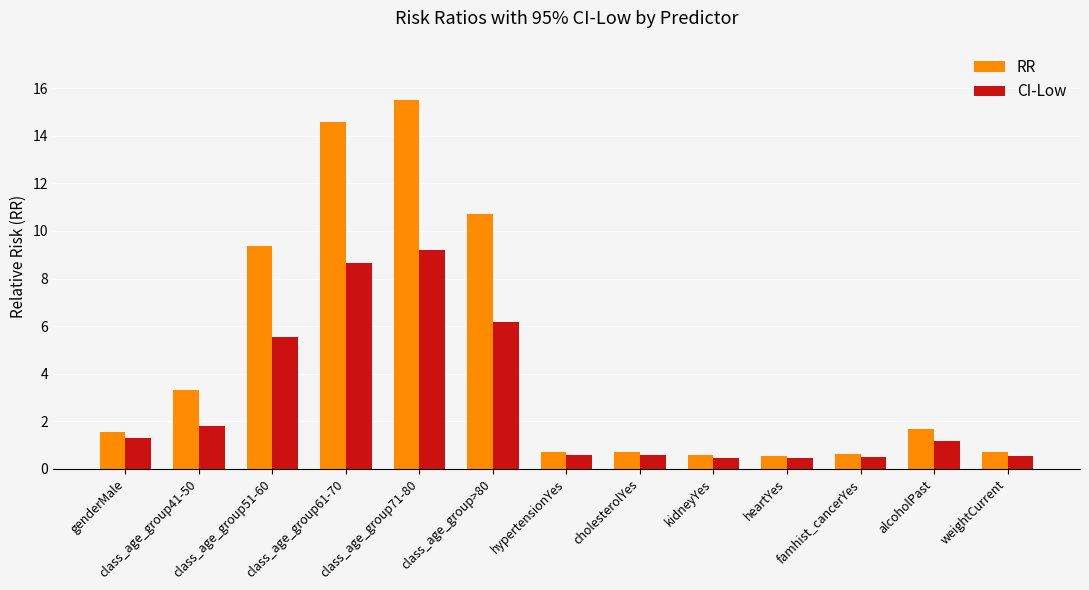

How many values in the CI-Low series are below 1?

6